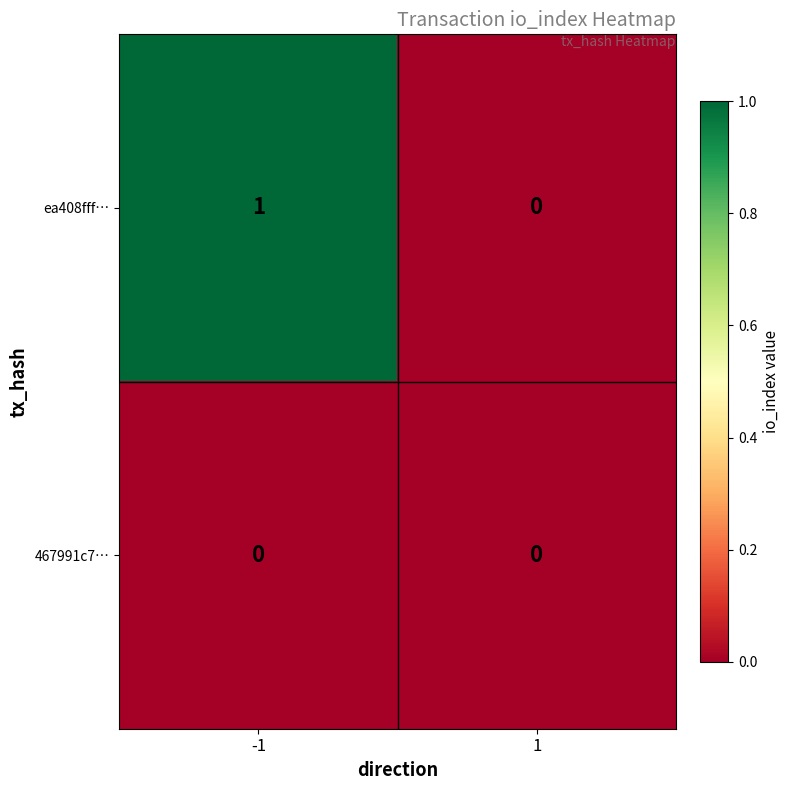

At which category is the sum across all series the highest?

-1